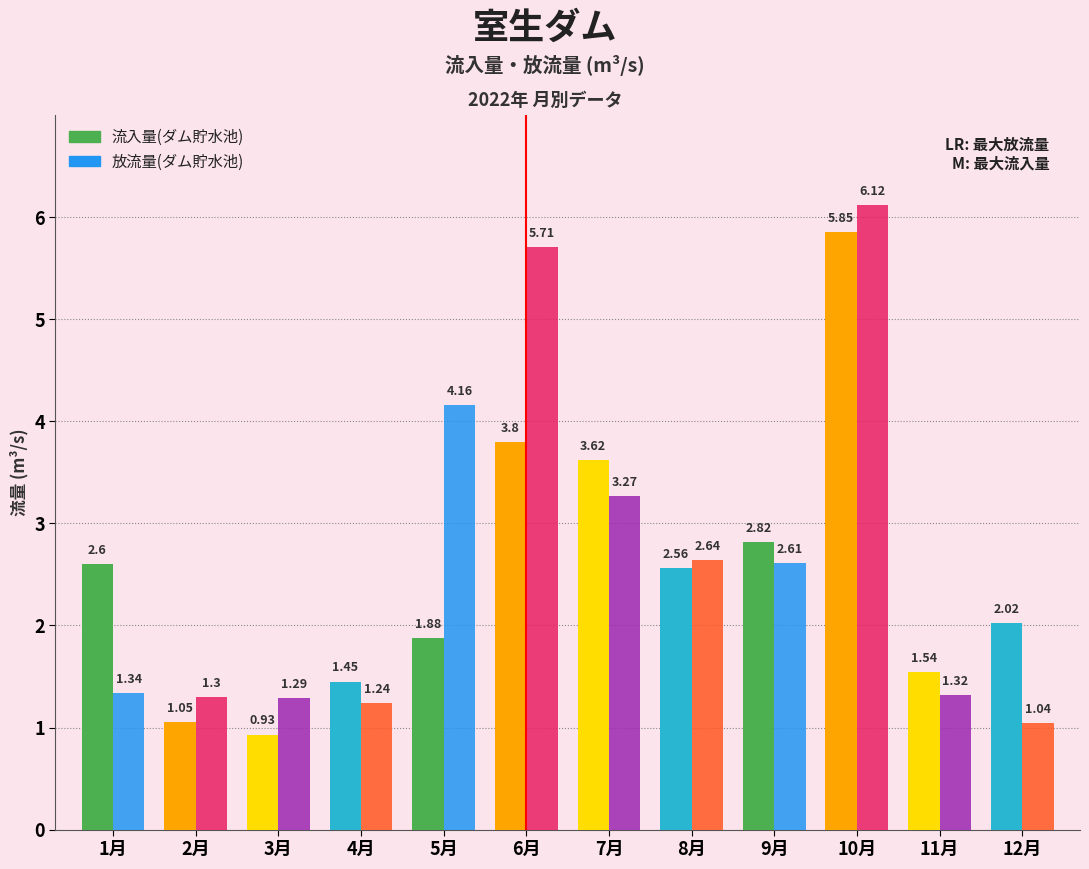

What is the difference between the highest and lowest values at 9月?

0.2